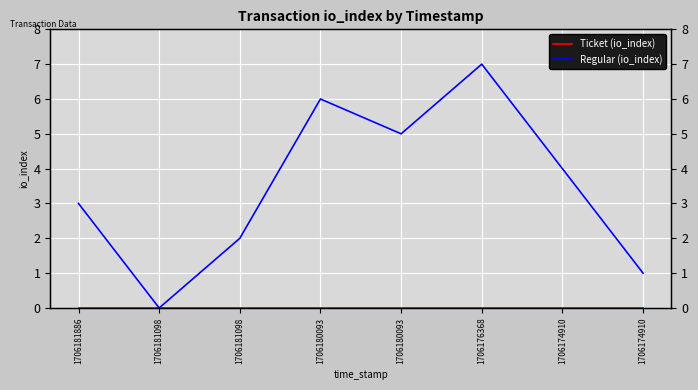

What is the total value across all series at 1706180093?

6